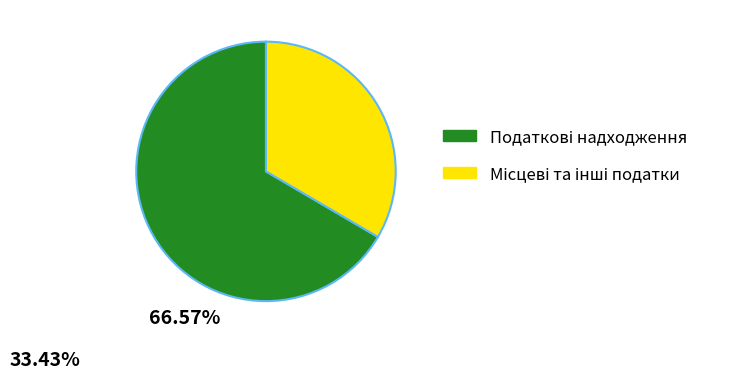

Is there a majority slice in this chart?

Yes